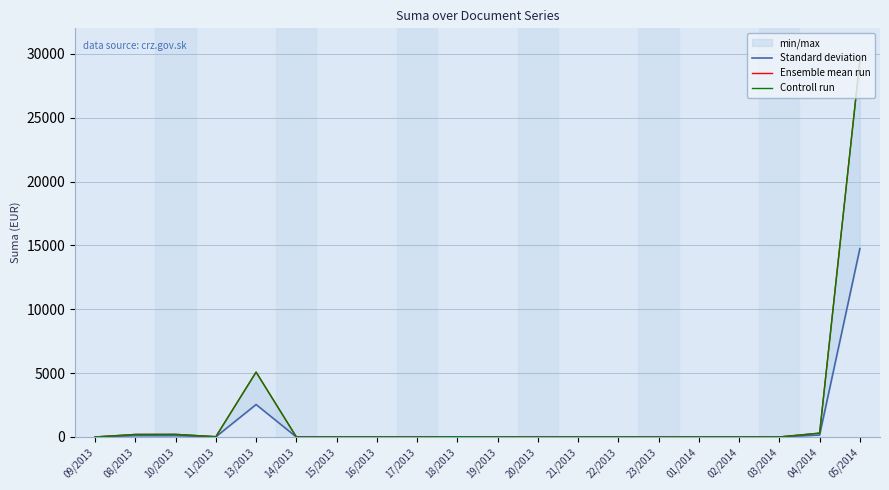

Where is Standard deviation nearest to the value 7375?

13/2013